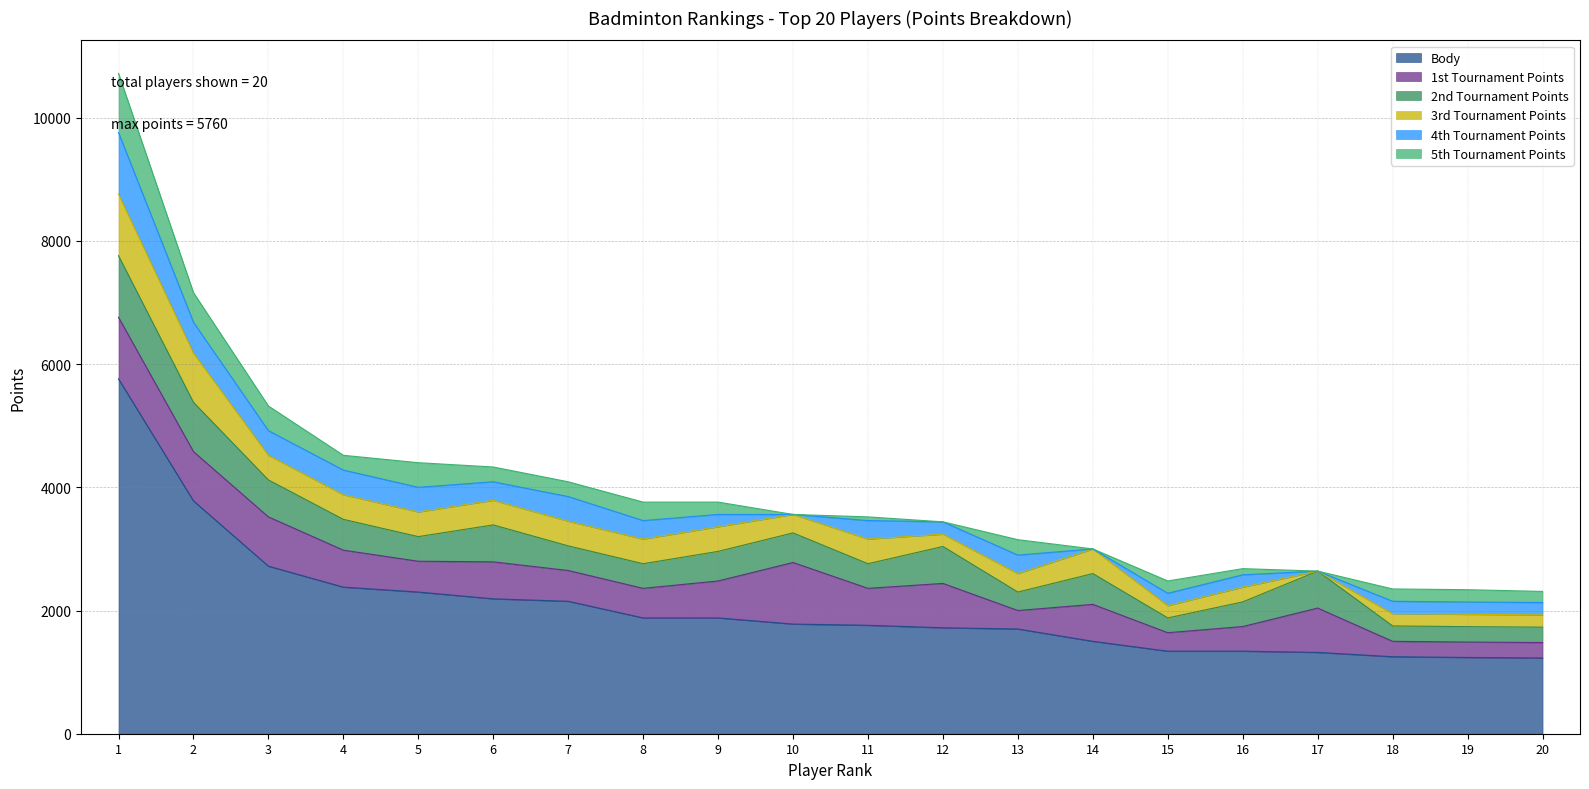

What is the average value of the 4th Tournament Points series?

285